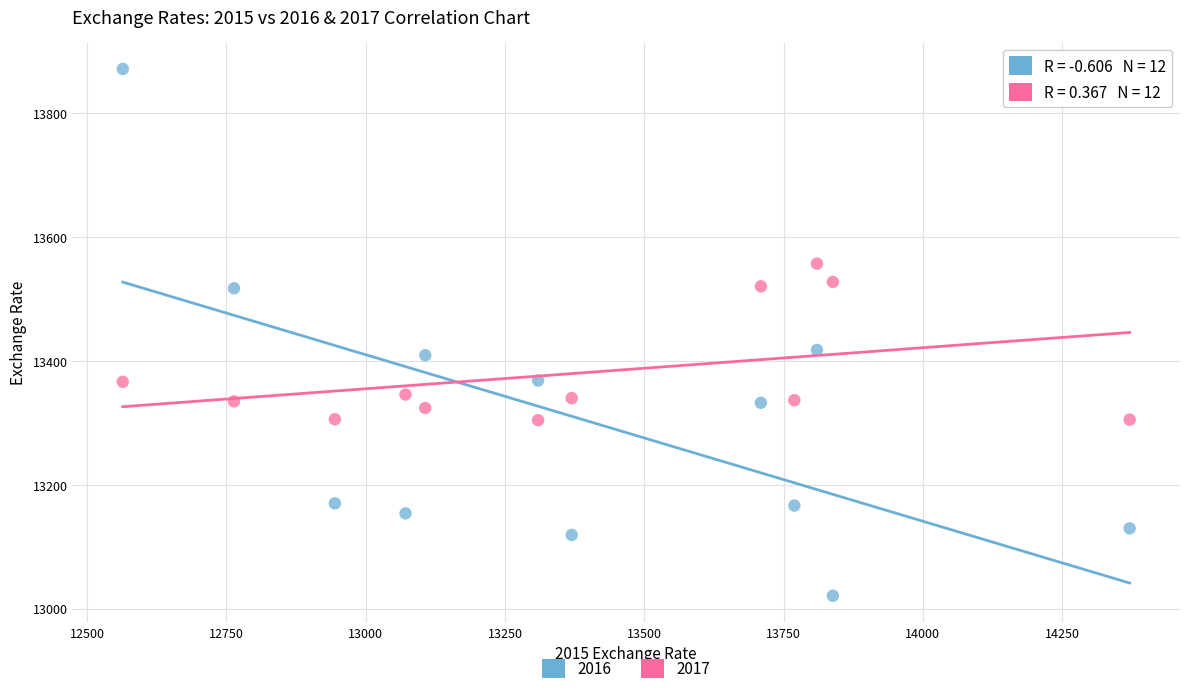

What are all the series names shown in the legend?

2016, 2017